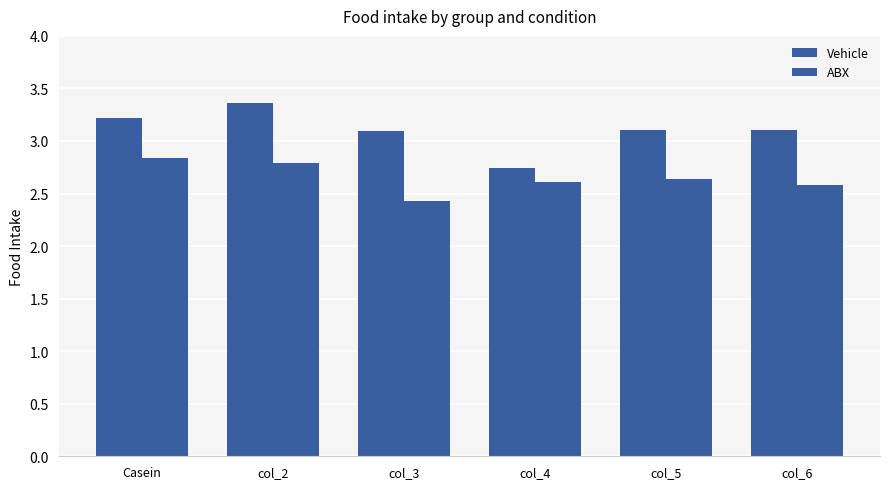

List the labels in order of ABX value, largest first.

Casein, col_2, col_5, col_4, col_6, col_3